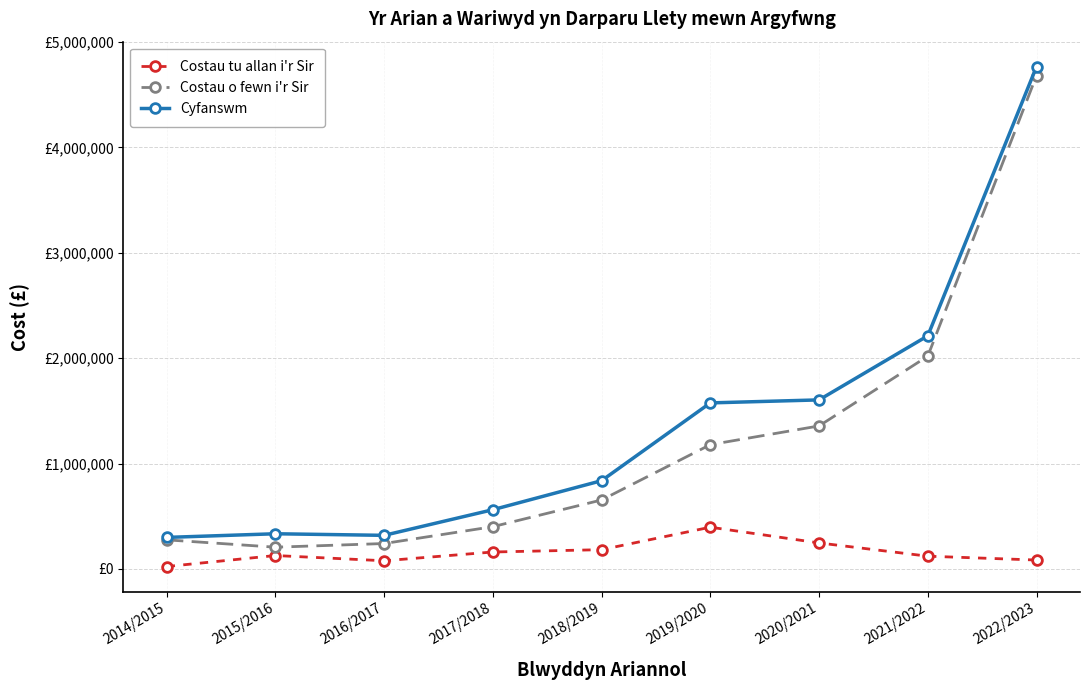

What position from the left is 2018/2019?

5